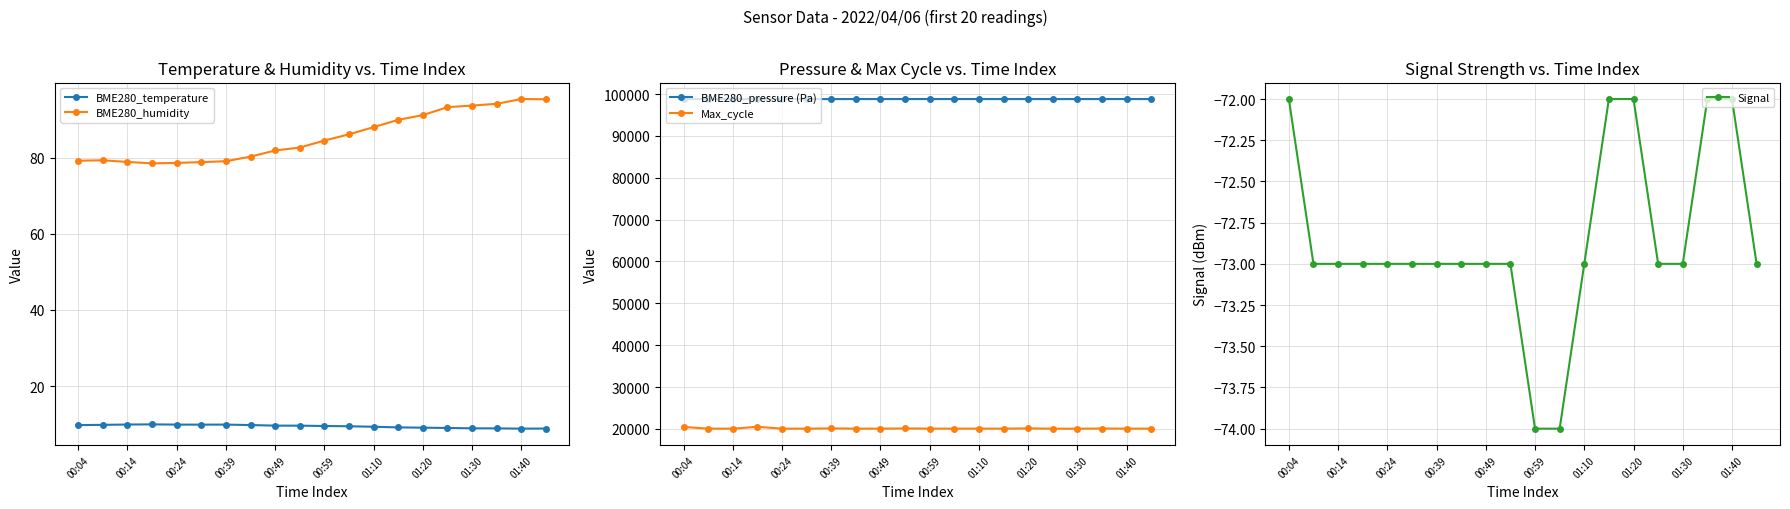

What is the average value of the BME280_humidity series?

85.5